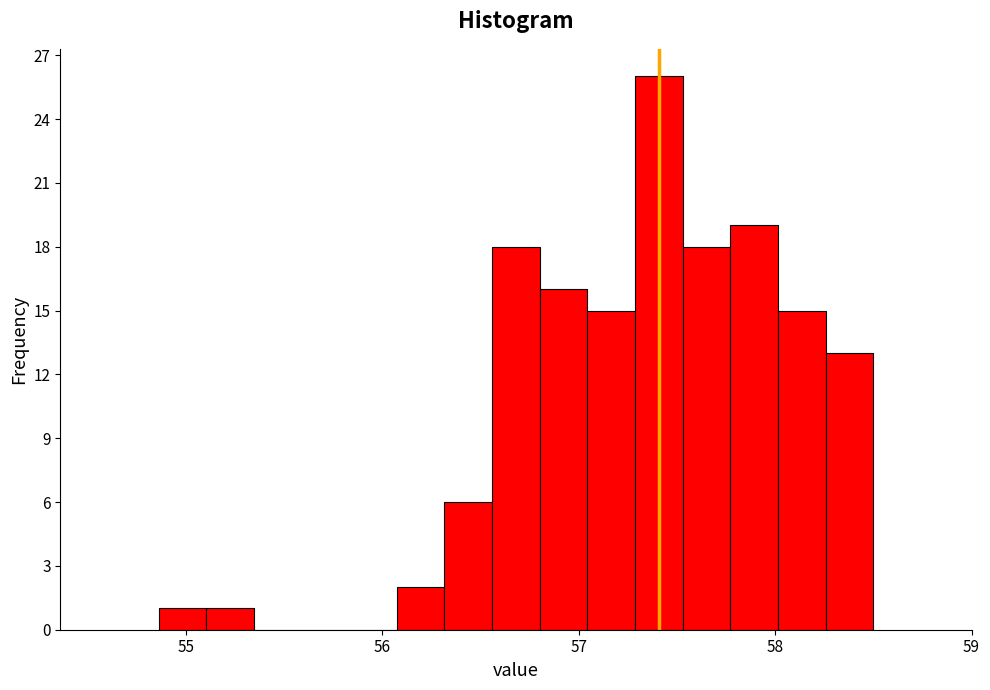

Around what value on the x-axis is the tallest bar? Give the approximate position of its centre, as read against the axis.

57.4